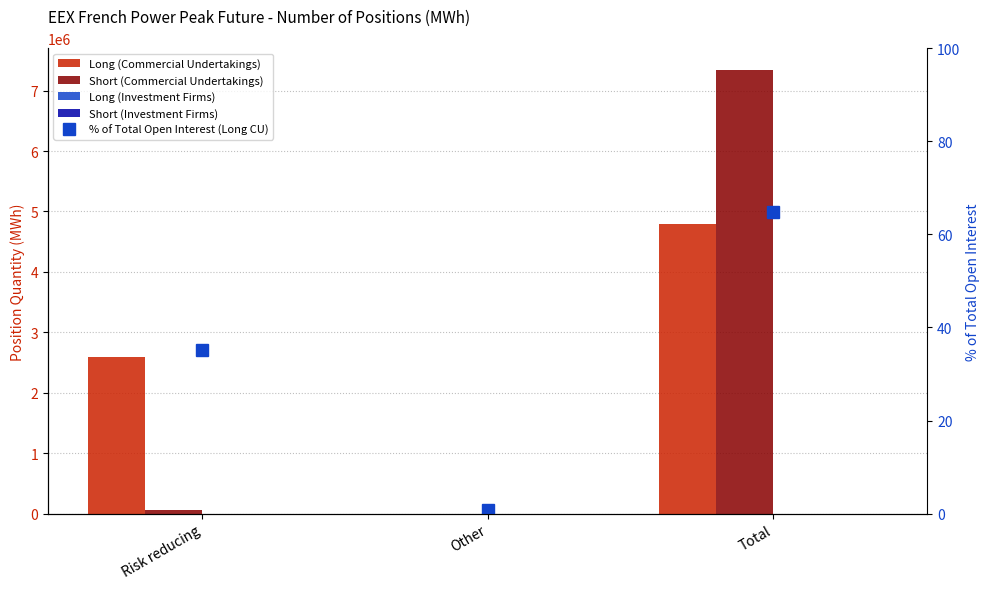

At how many categories does at least one series exceed 7284024?

1